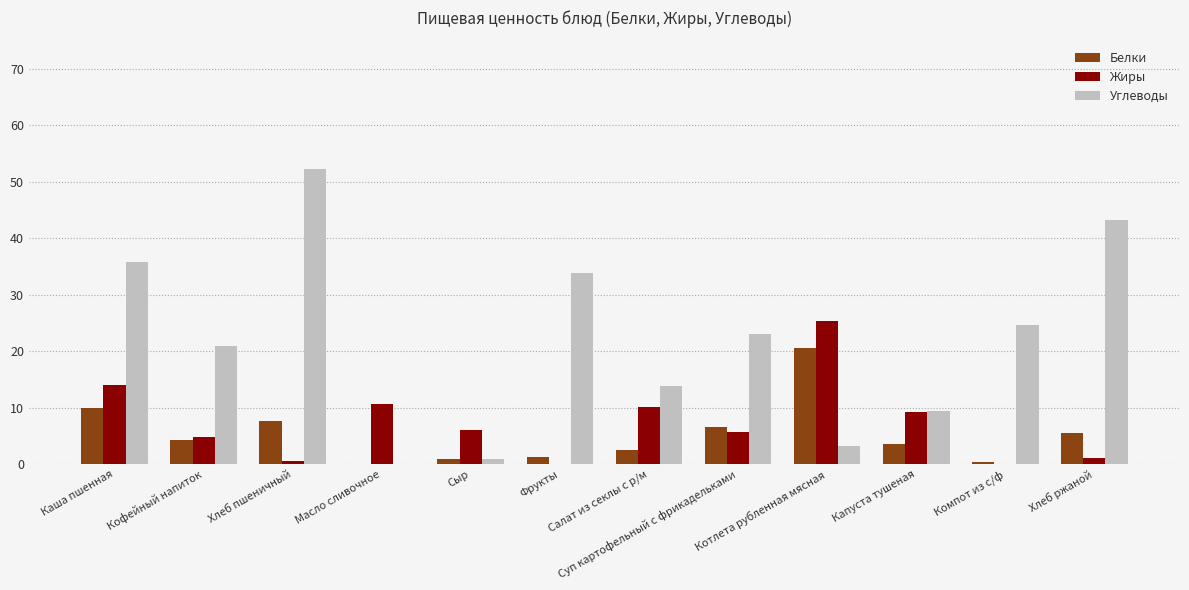

What is the spread (max minus min) of values at Хлеб ржаной?

42.2